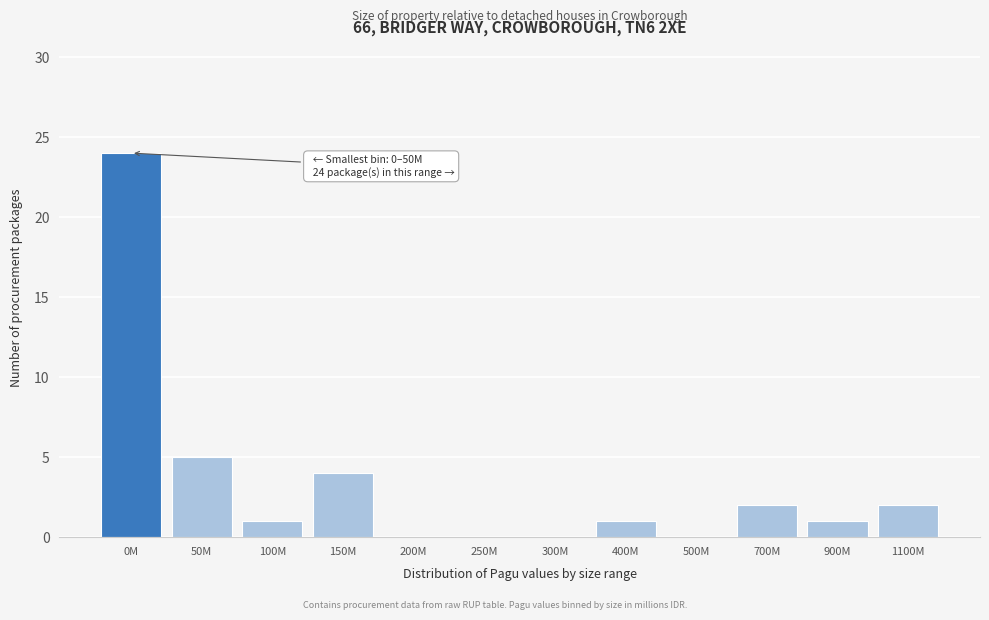

Reading right to left, transcribe all the data shown in this chart.

1100M=2	900M=1	700M=2	500M=0	400M=1	300M=0	250M=0	200M=0	150M=4	100M=1	50M=5	0M=24